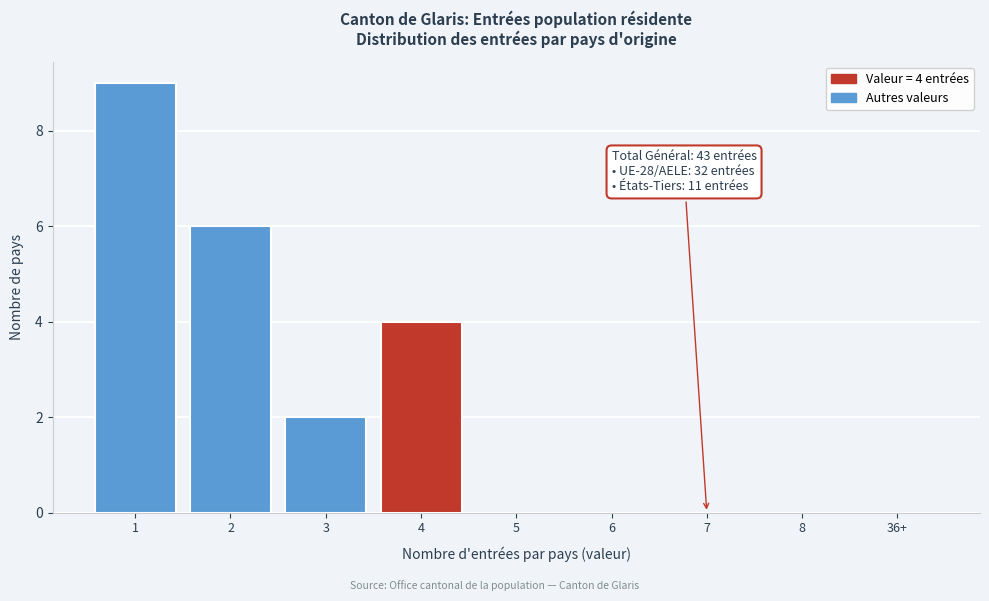

Reading left to right, extract all data points from this chart.

1=9	2=6	3=2	4=4	5=0	6=0	7=0	8=0	36+=0